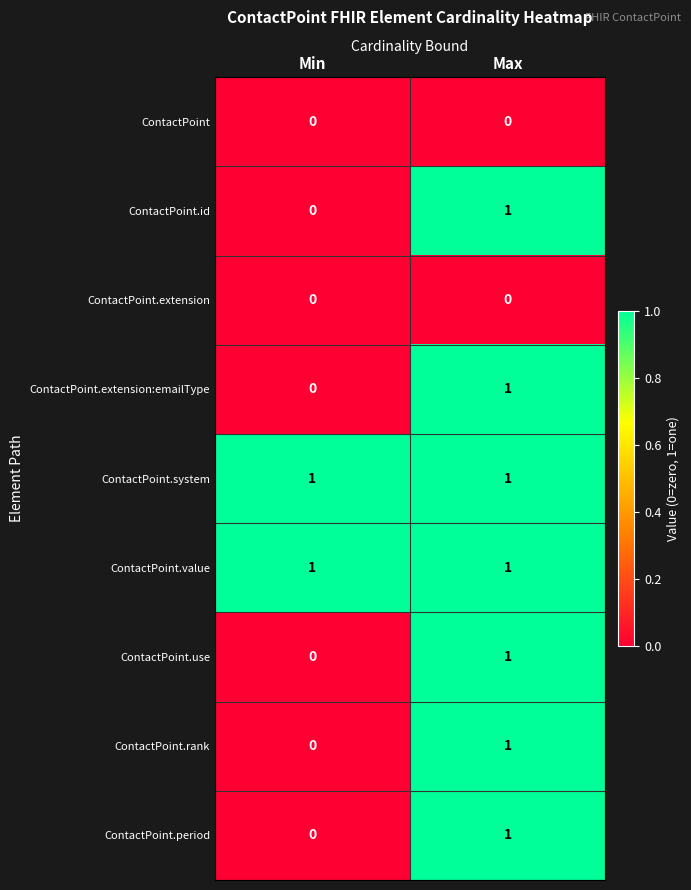

Which category has the highest value in the ContactPoint.rank series?

Max